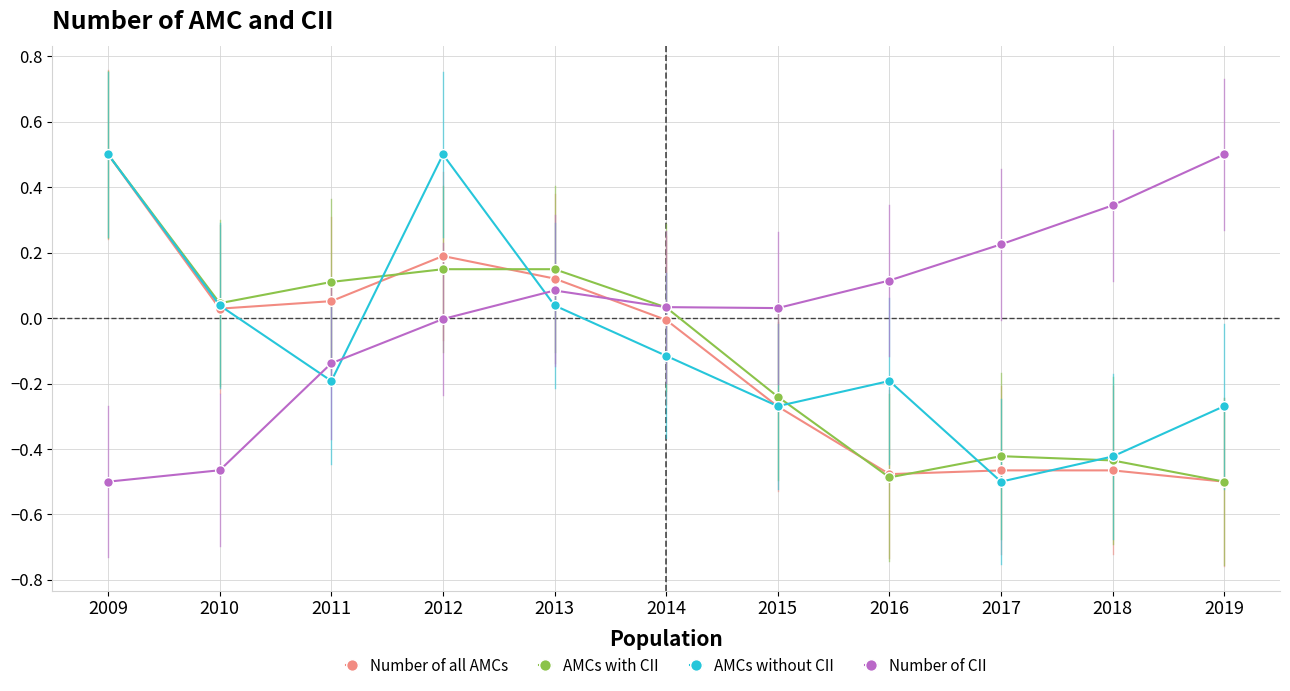

Count the number of data series in this chart.

4